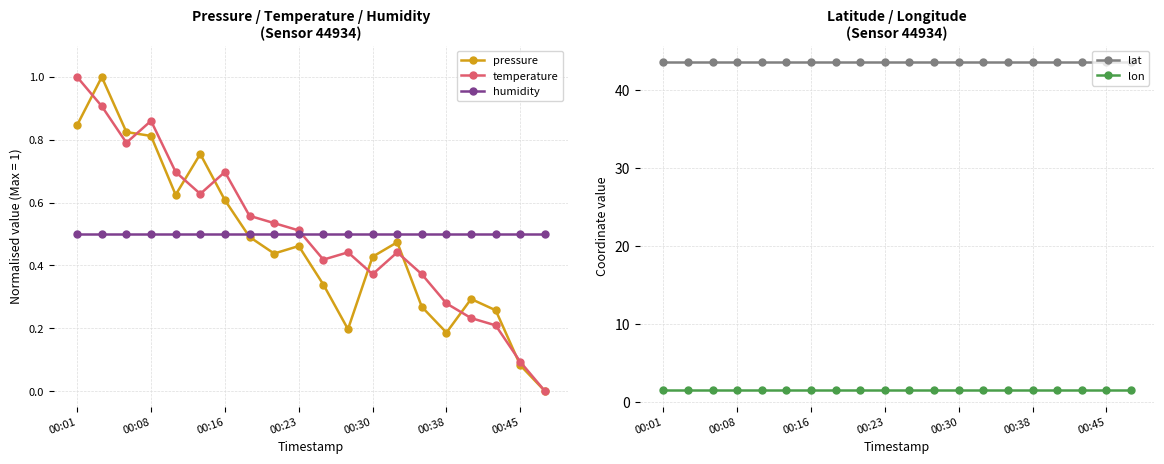

Which category has the highest value across all series?

00:01